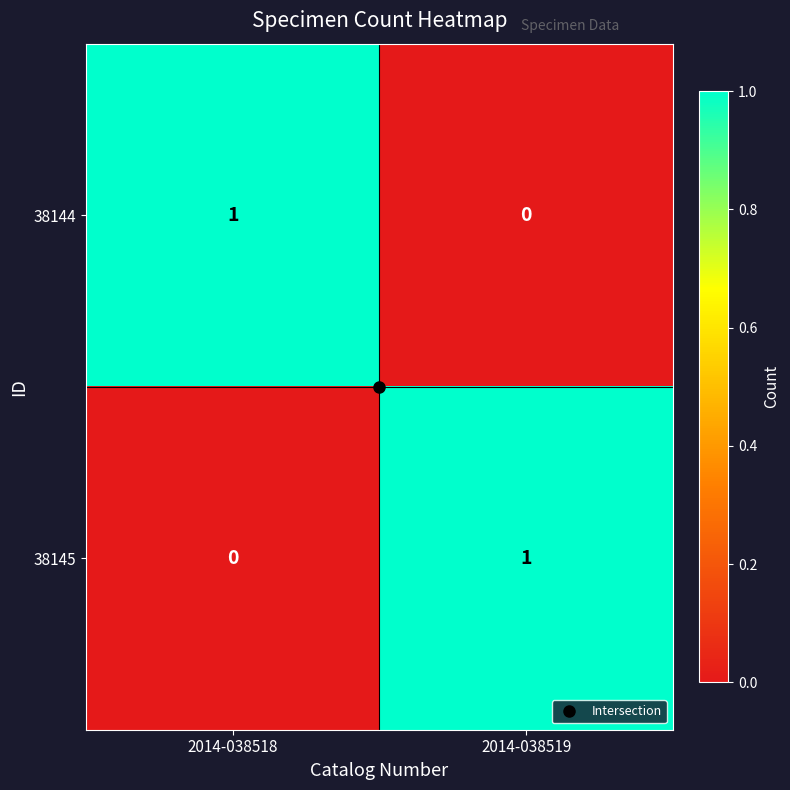

Which category has the lowest value in the 38144 series?

2014-038519